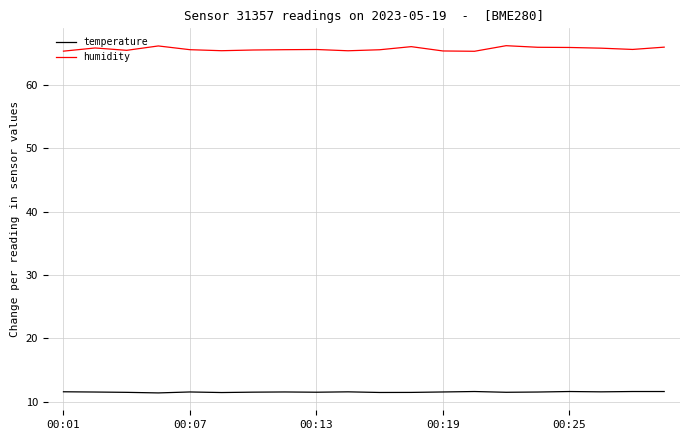

Which series has the largest total across all categories?

humidity